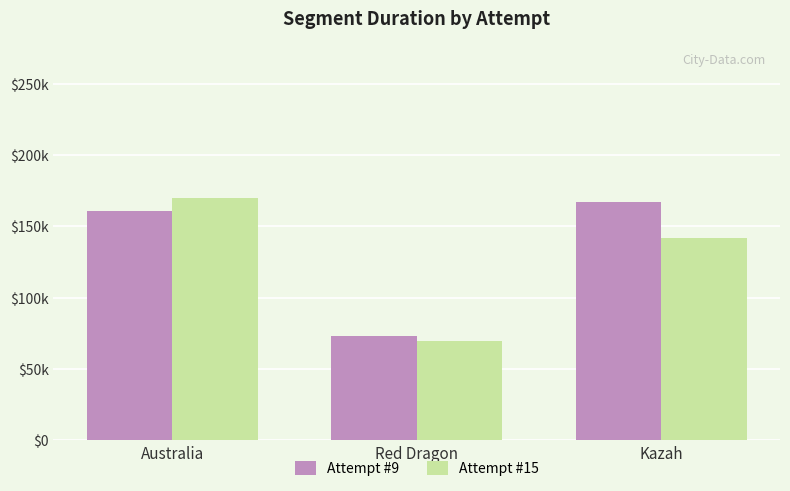

What position from the left is Australia?

1